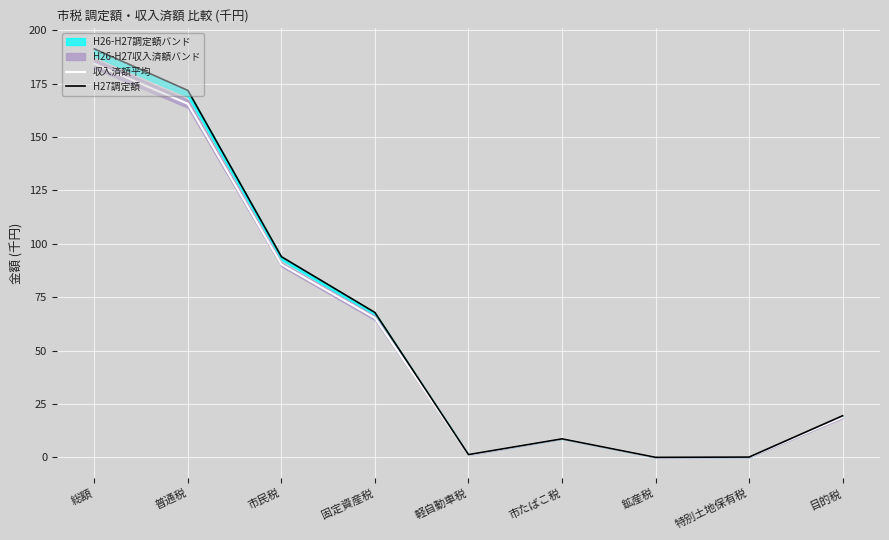

Is this an area chart (filled region under the line)?

No